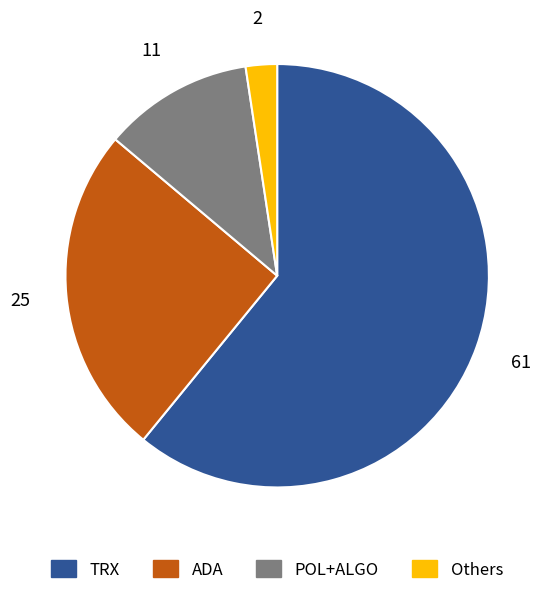

Is there any slice that represents more than half of the pie?

Yes